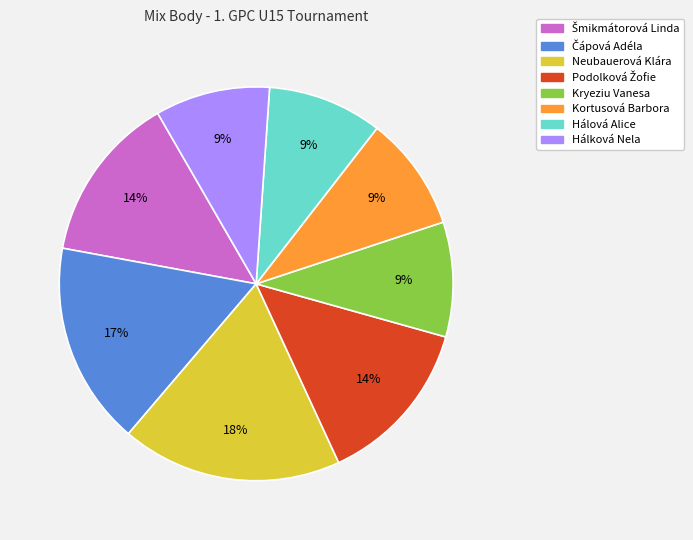

True or false: Kryeziu Vanesa accounts for 9% of the total.

True